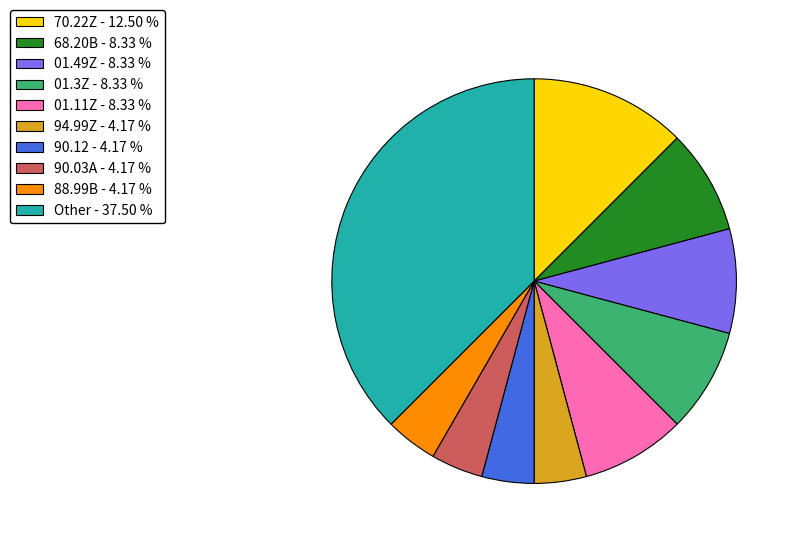

Does any single category account for the majority?

No